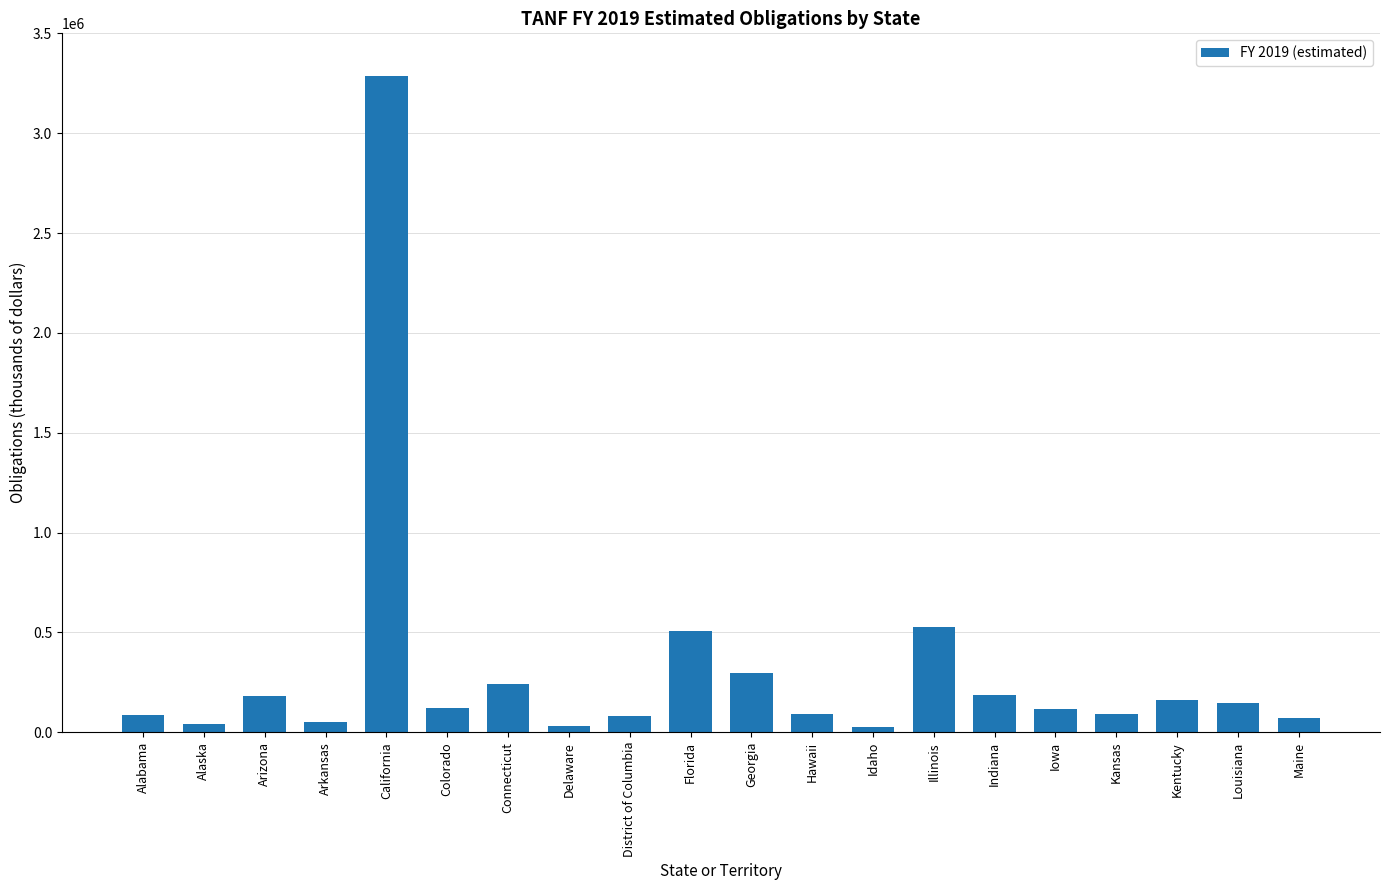

The chart shows a value of 114778 at Illinois. True or false?

False